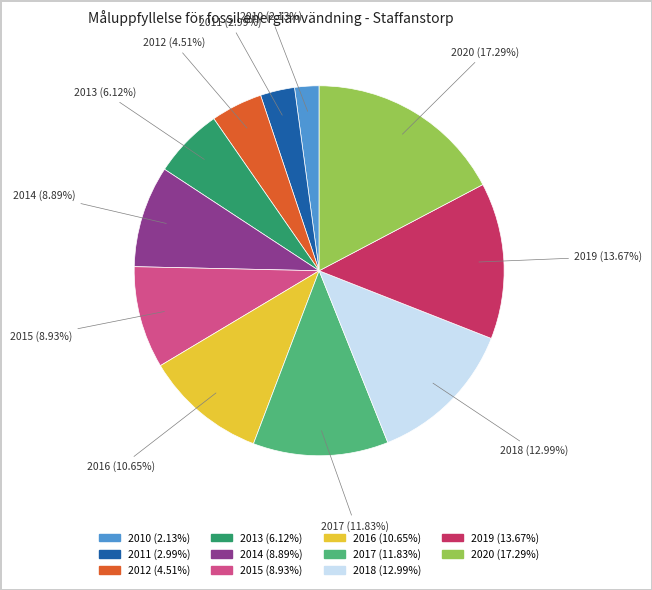

Is it true that 2020 is 17% of the pie?

True